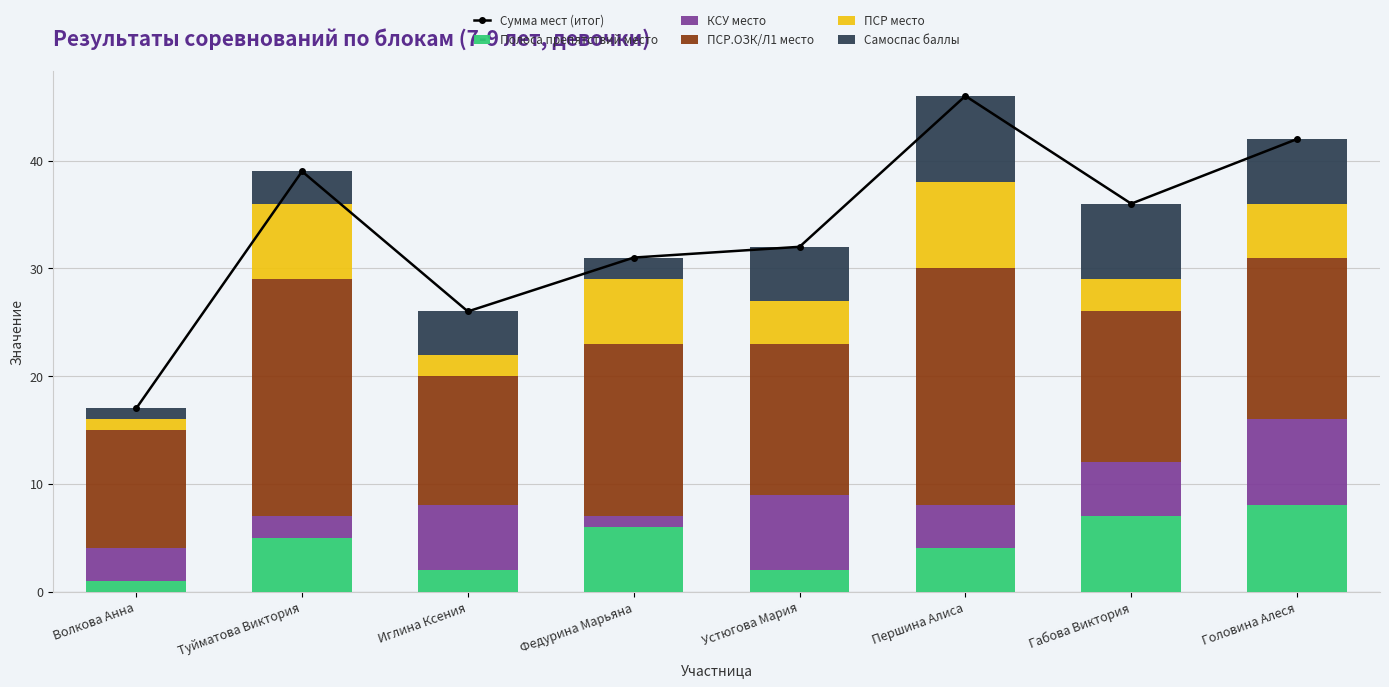

What is the spread (max minus min) of values at Габова Виктория?

33